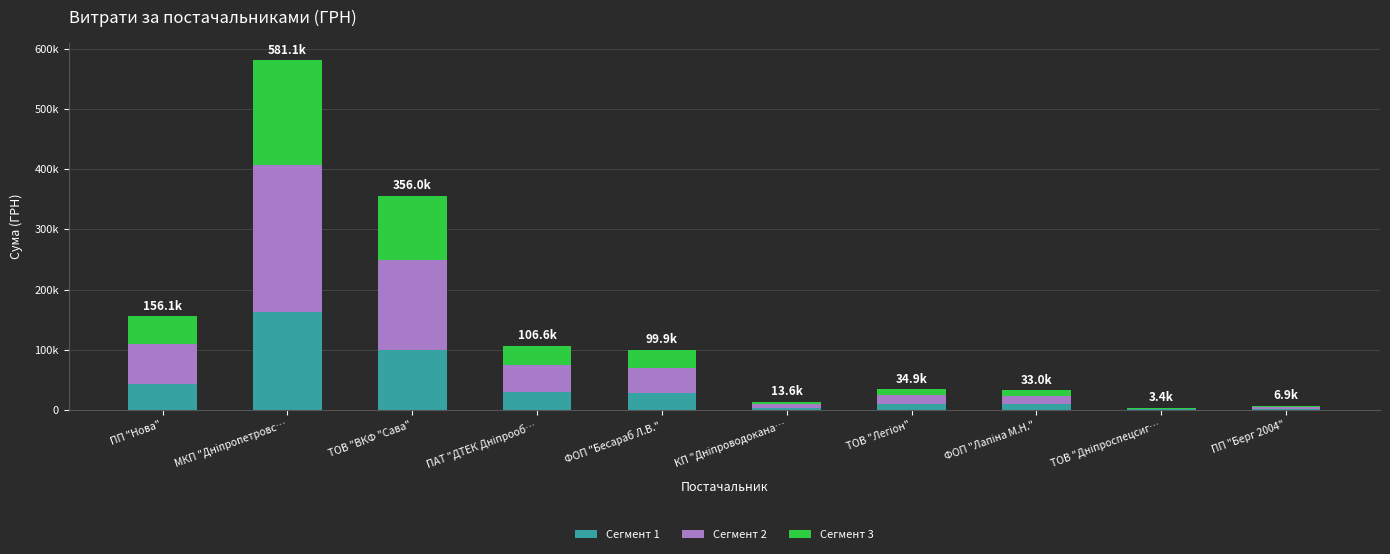

Are the bars horizontal?

No